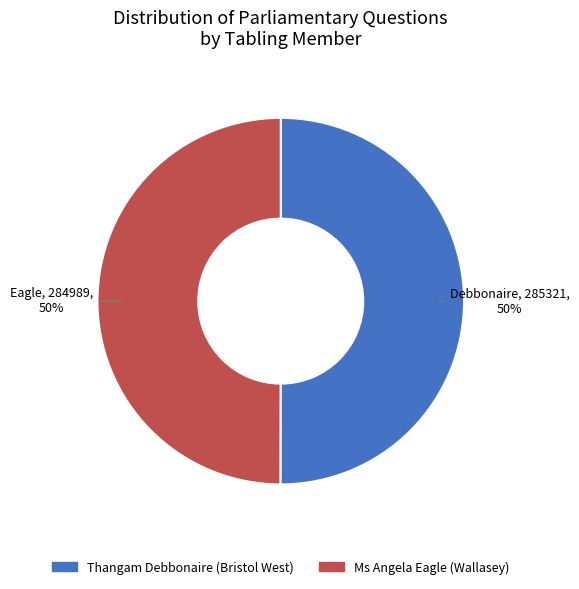

What is the ratio of the value at Thangam Debbonaire (Bristol West) to the value at Ms Angela Eagle (Wallasey)?

1.0